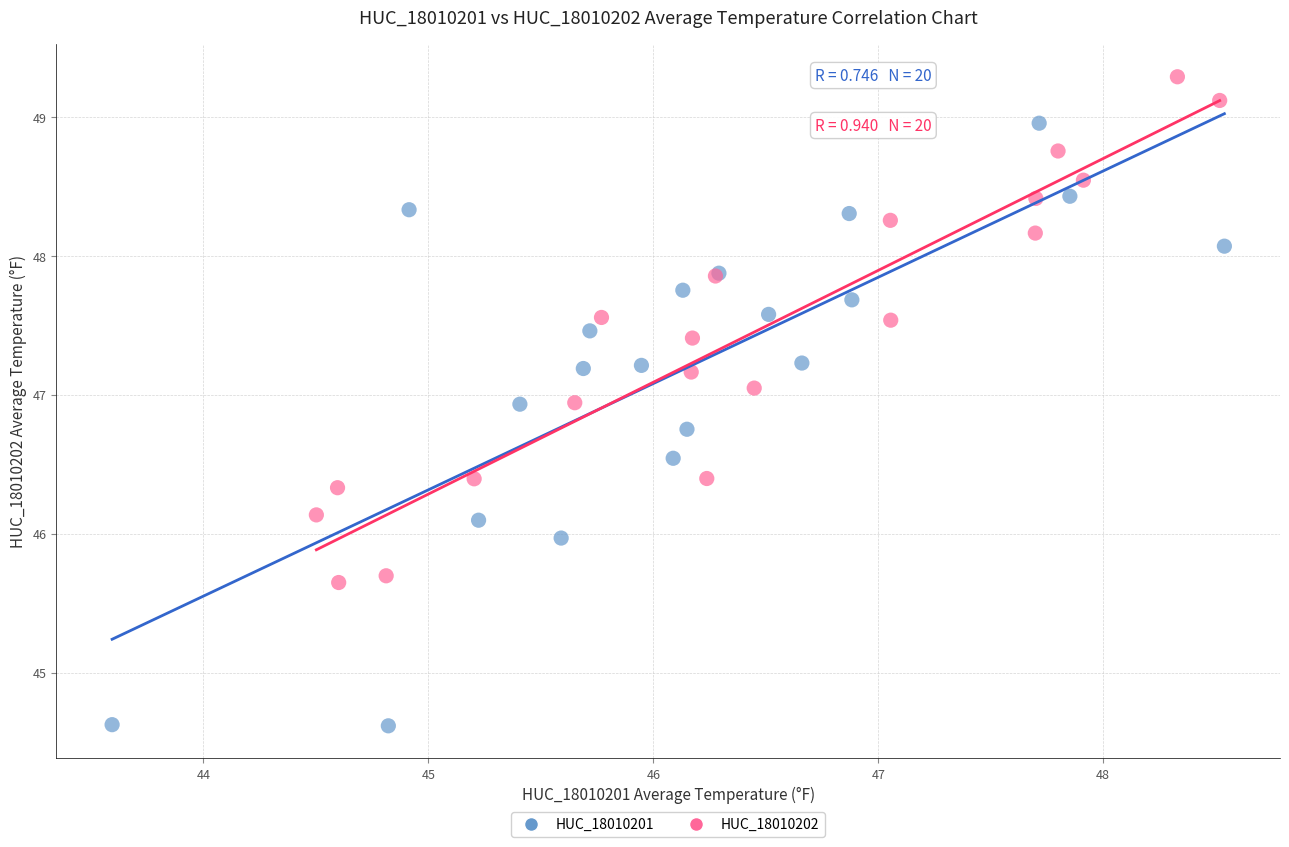

Which series reaches the maximum Y coordinate?

HUC_18010202